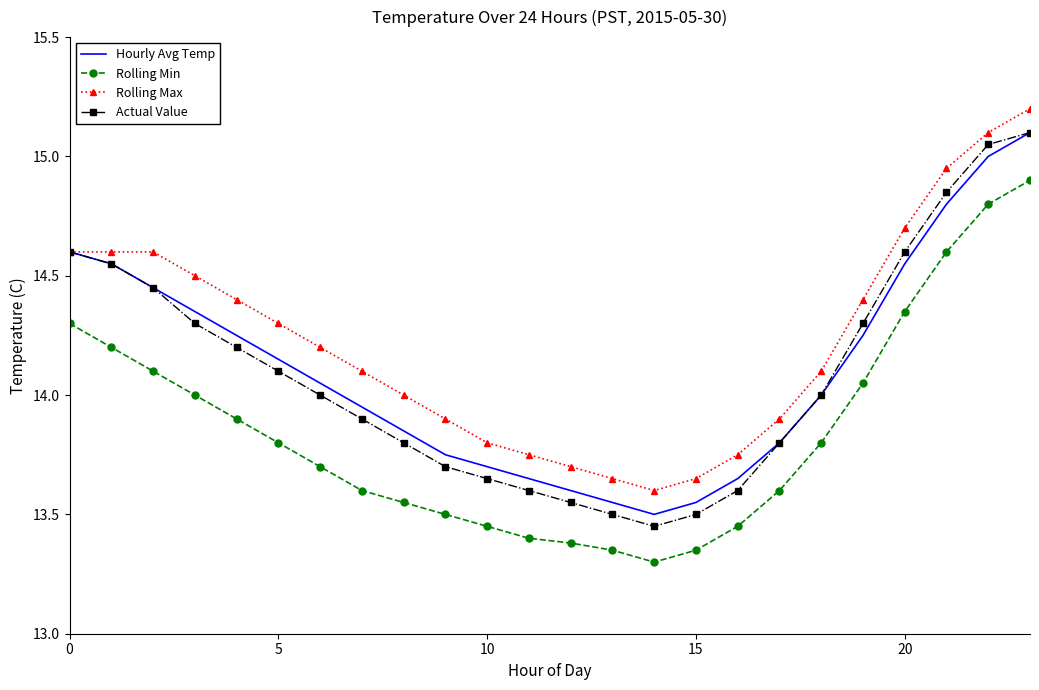

In Rolling Min, how many points are lower than both neighbors (excluding endpoints)?

1